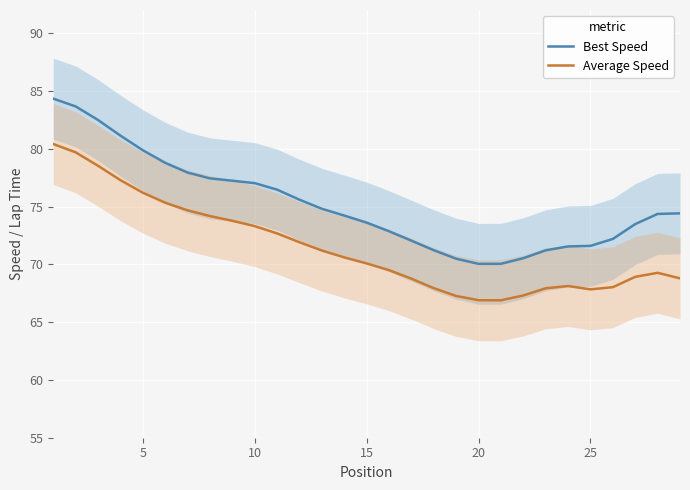

Which series has the largest total across all categories?

Best Speed